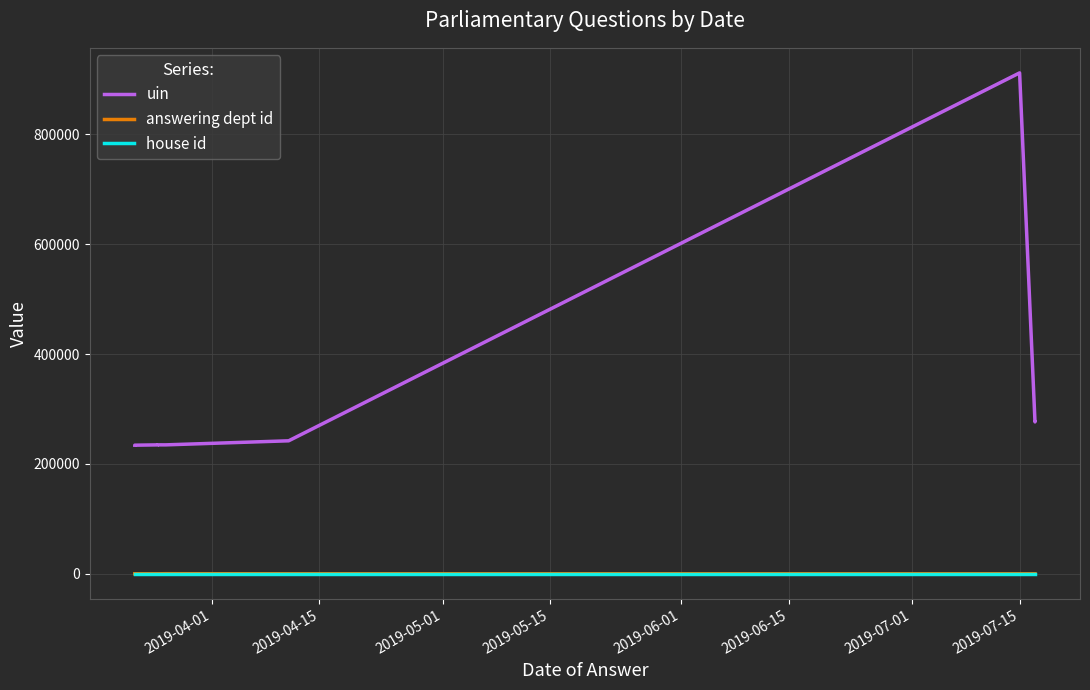

True or false: answering dept id and uin cross at least once.

False